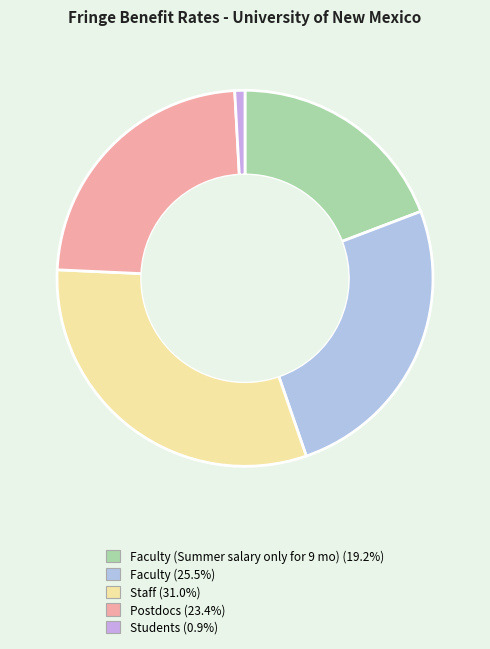

Rank the categories by value from lowest to highest.

Students, Faculty (Summer salary only for 9 mo), Postdocs, Faculty, Staff